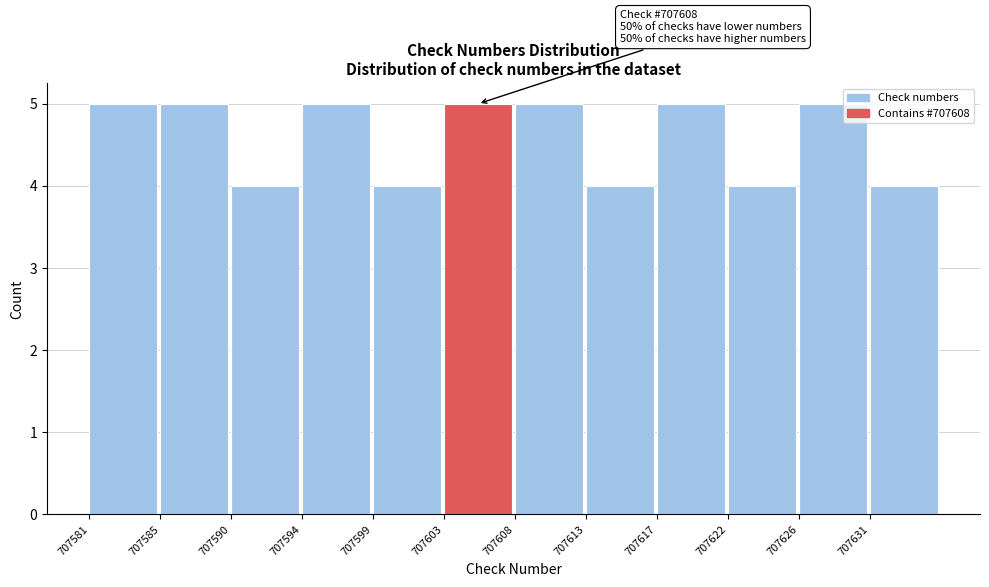

Reading right to left, what are all the values shown in this chart?

4	5	4	5	4	5	5	4	5	4	5	5